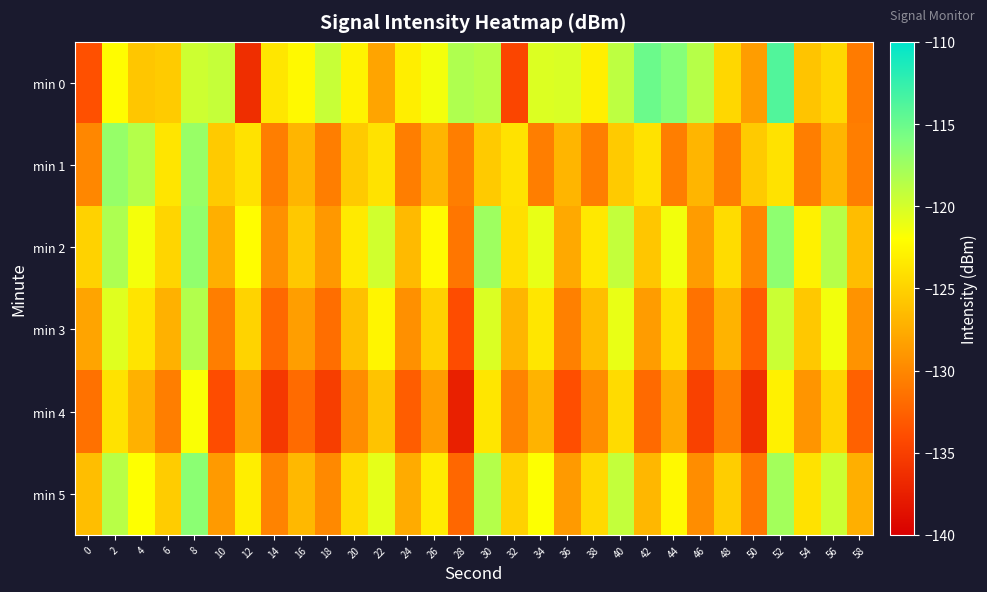

Which series has the largest total across all categories?

min 0